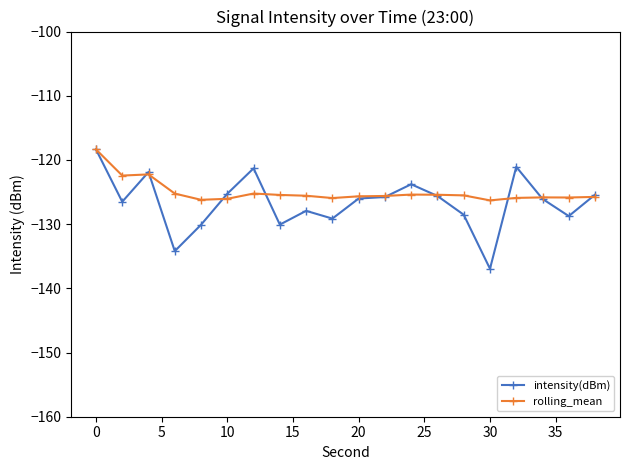

Is this an area chart (filled region under the line)?

No